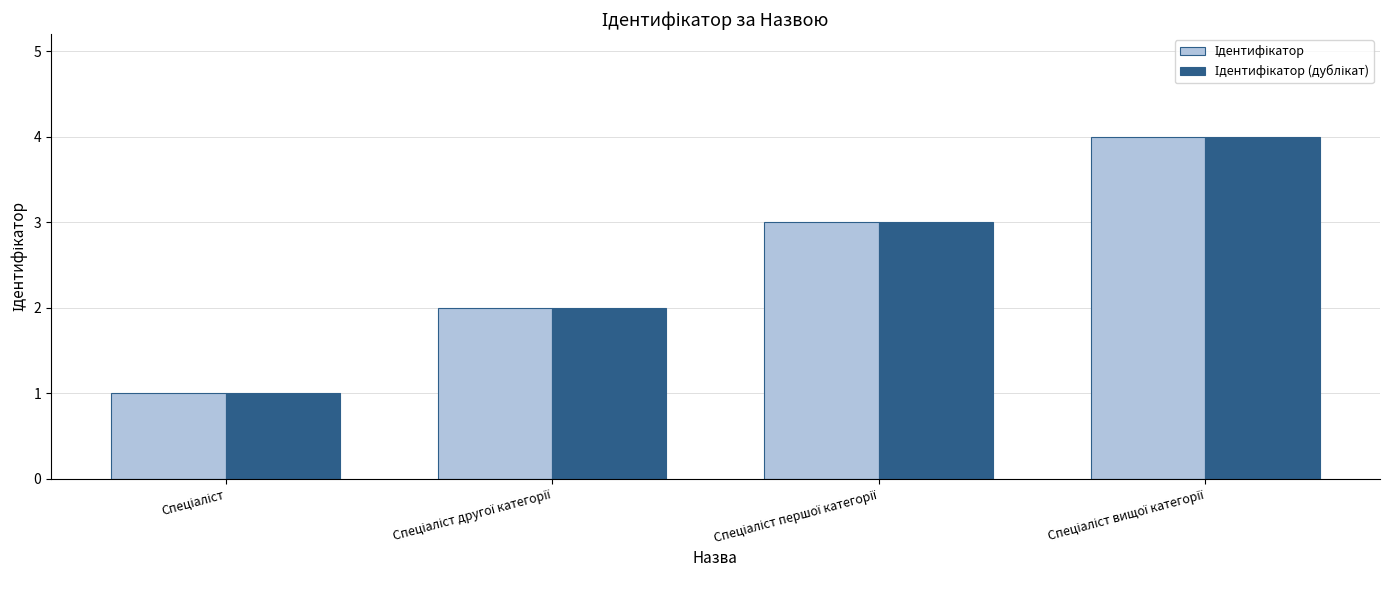

Which series has the widest spread of values?

Ідентифікатор